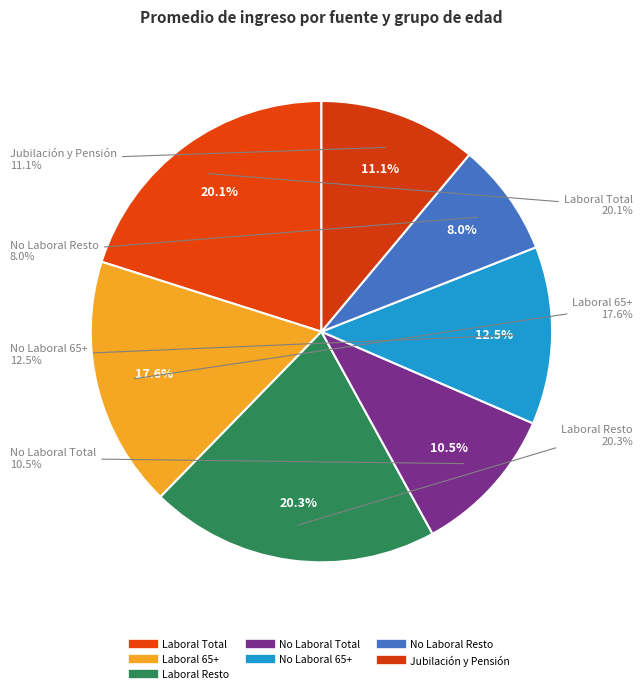

True or false: No Laboral Resto accounts for 8% of the total.

True